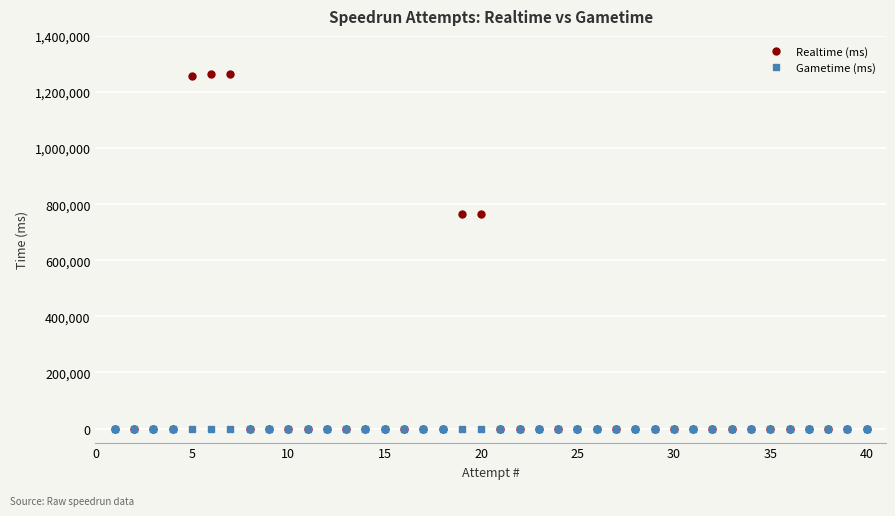

At how many categories does at least one series exceed 943861?

3